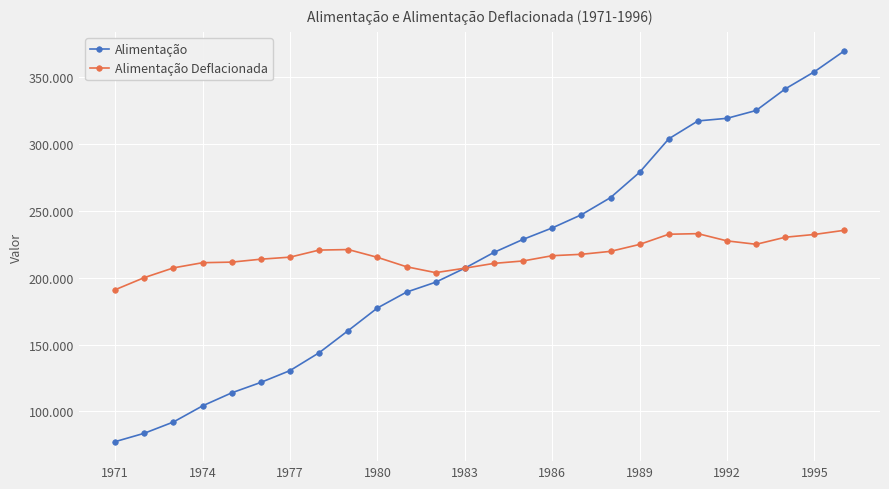

Rank the series by their average value, from lowest to highest.

Alimentação, Alimentação Deflacionada